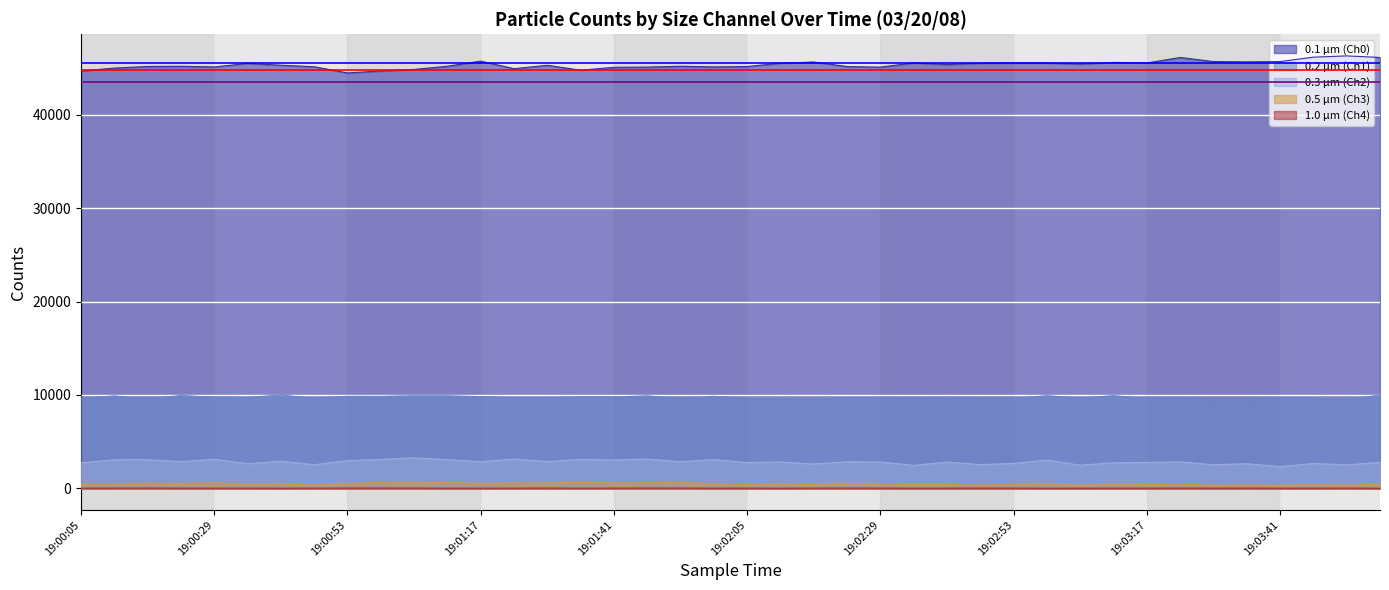

What is the label of the 20th point from the right?

19:02:05